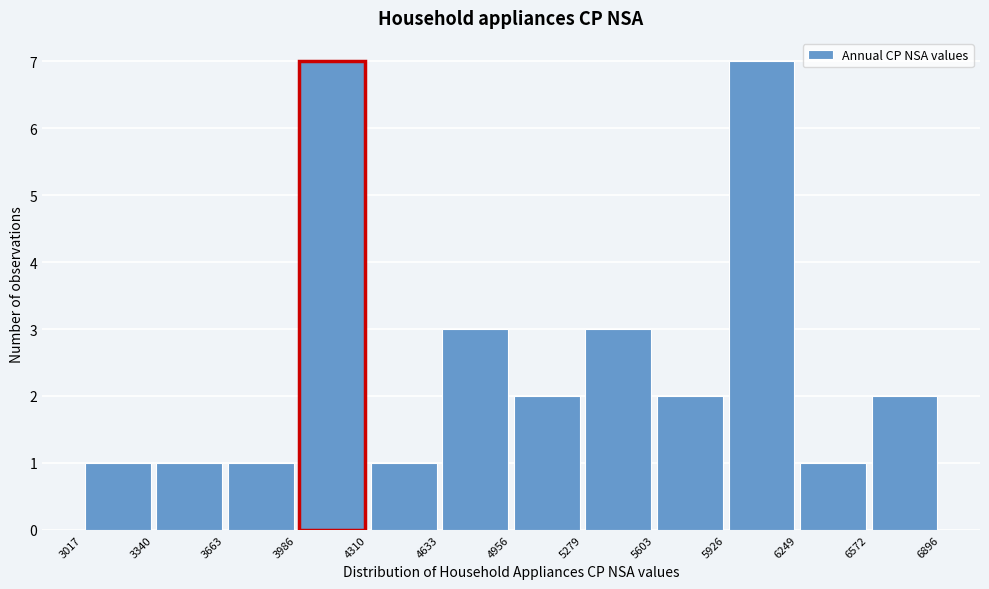

How tall is the bar that spans 6249 to 6572 on the x-axis? The values are not printed on the chart, so give them approximately, as read against the axis.

1